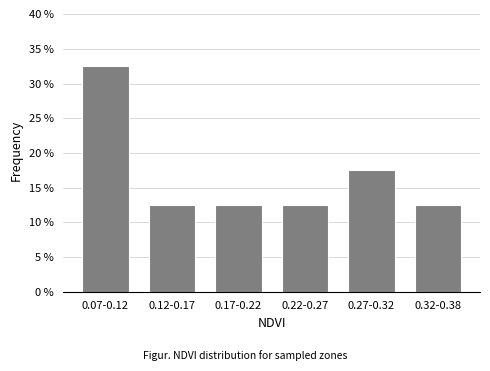

Reading left to right, transcribe all the data shown in this chart.

0.07-0.12=32.5	0.12-0.17=12.5	0.17-0.22=12.5	0.22-0.27=12.5	0.27-0.32=17.5	0.32-0.38=12.5